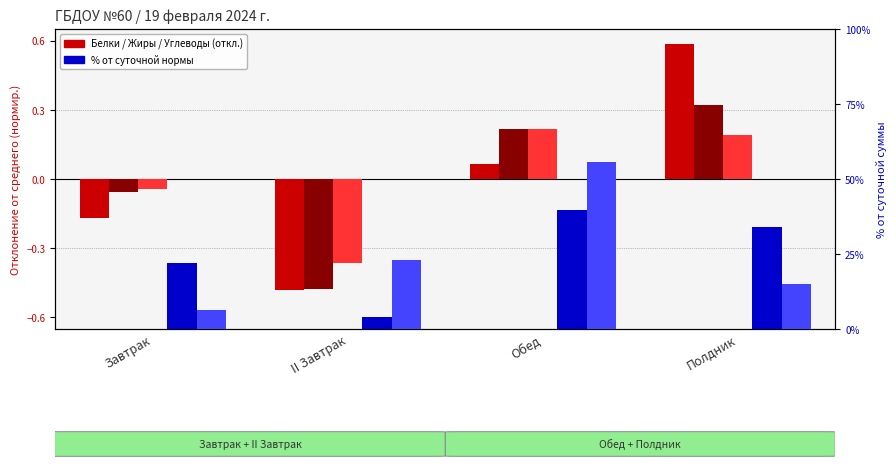

What is the label of the 4th bar from the right?

Завтрак